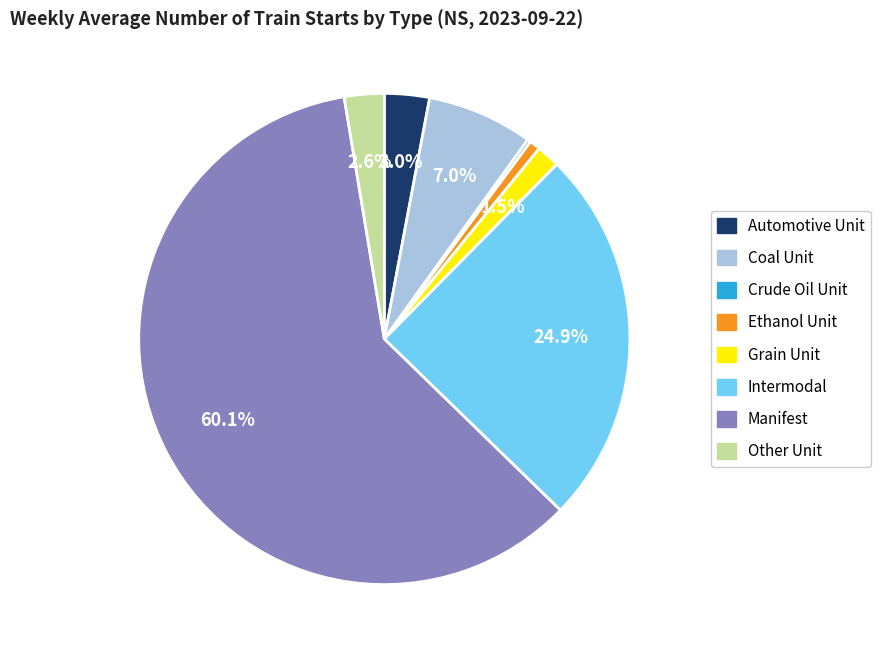

Combined, do Coal Unit and Ethanol Unit account for over 50%?

No